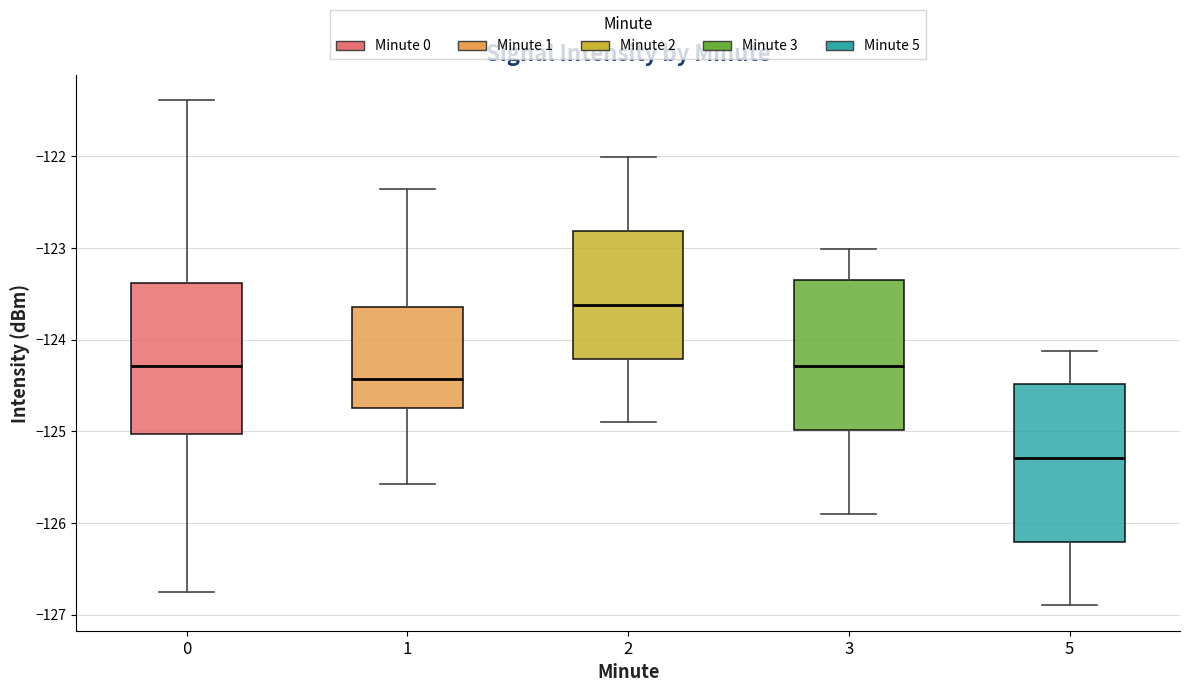

Where does the median line of the box at x = 0 sit on the y-axis? The values are not printed on the chart, so give them approximately, as read against the axis.

-124.3